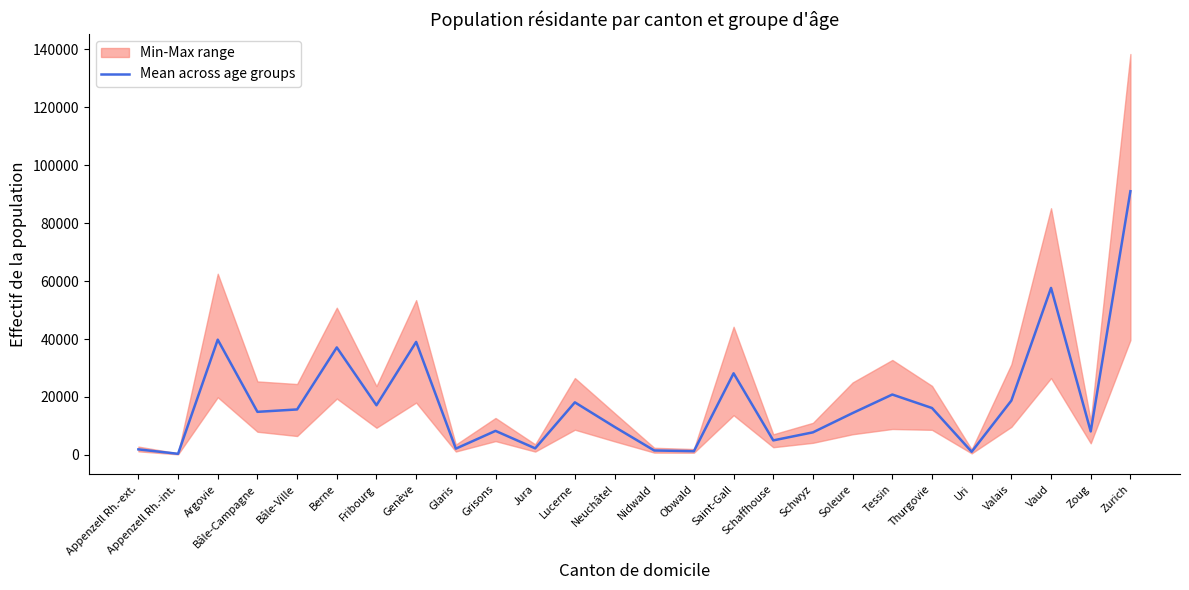

How many interior local peaks (higher than both neighbors) does the data have?

8